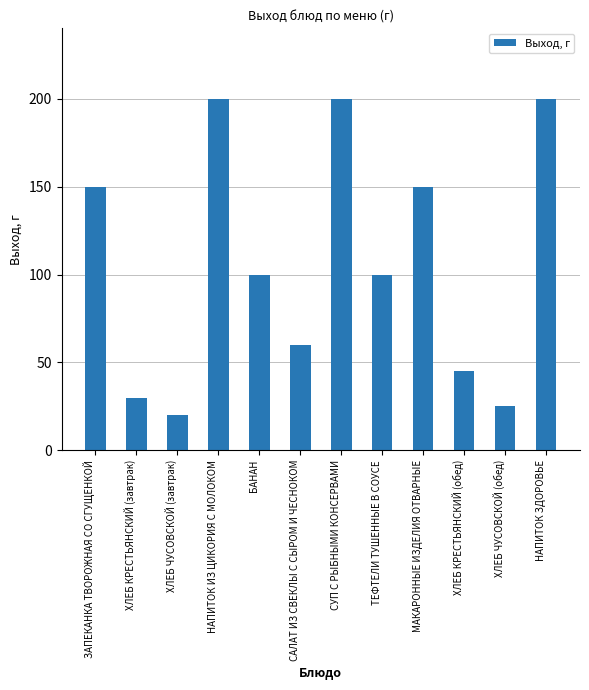

Count the number of categories in the chart.

12